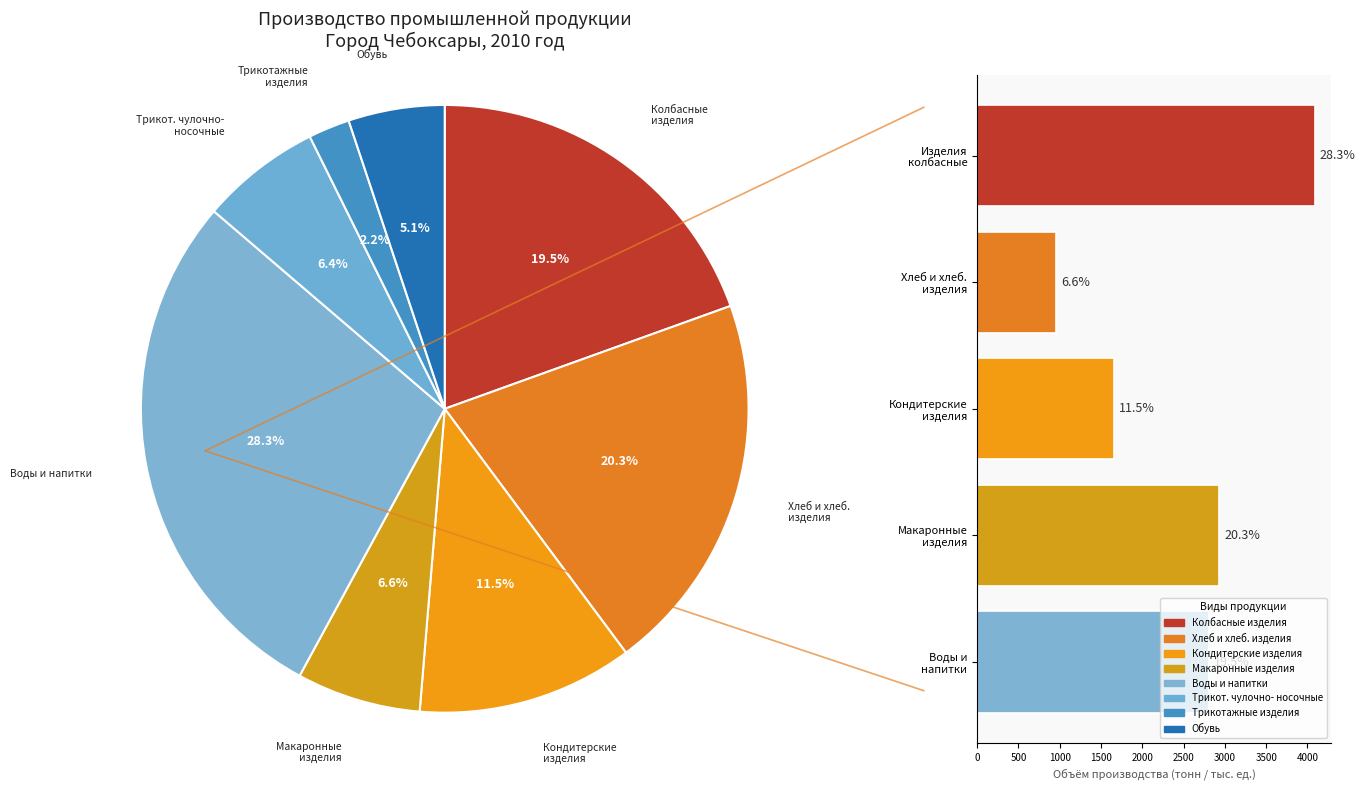

To the nearest percent, what is the difference between the Кондитерские изделия and Изделия трикотажные чулочно-носочные slice percentages?

5%